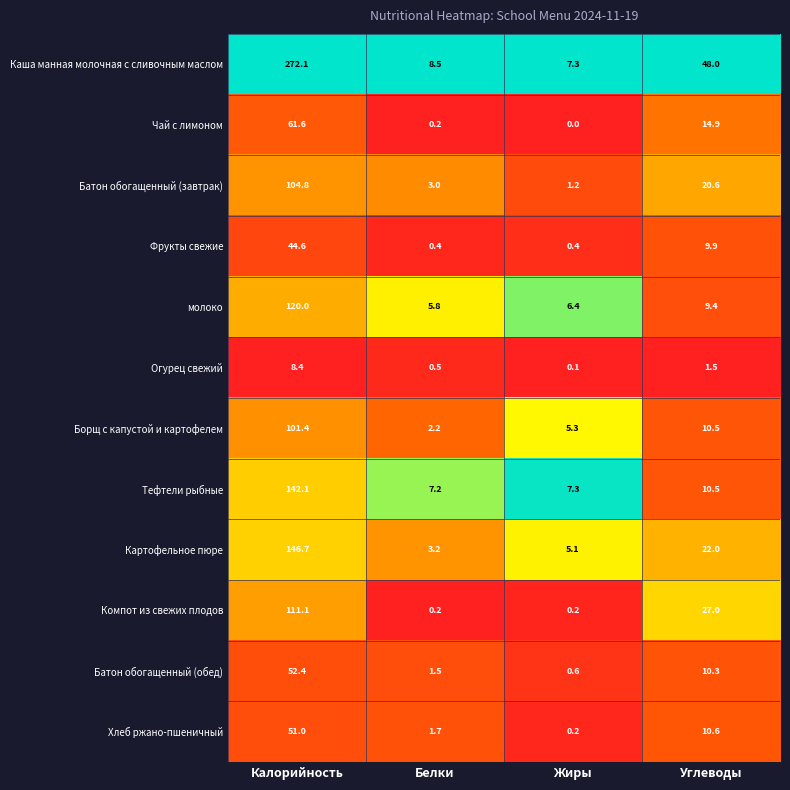

The value of Каша манная молочная с сливочным маслом at Жиры is 3.9. True or false?

False